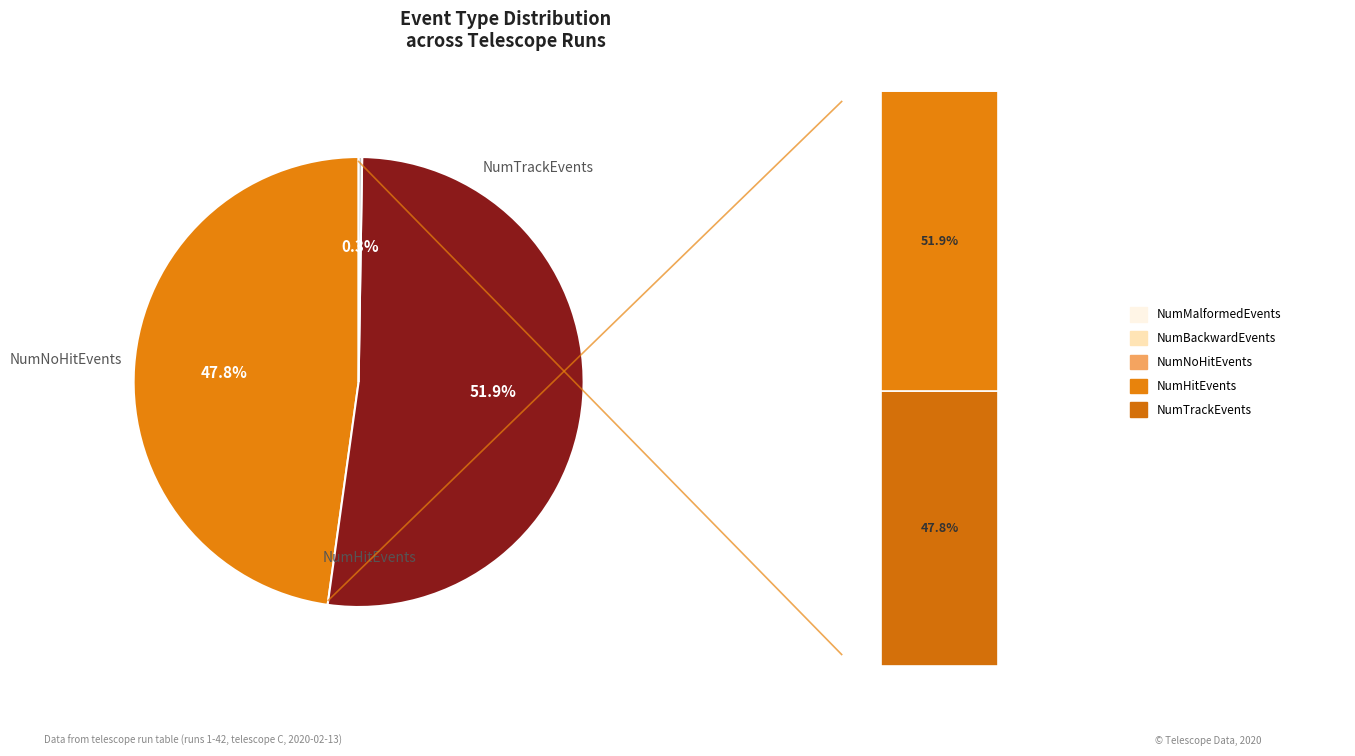

Count the number of slices in the pie.

5